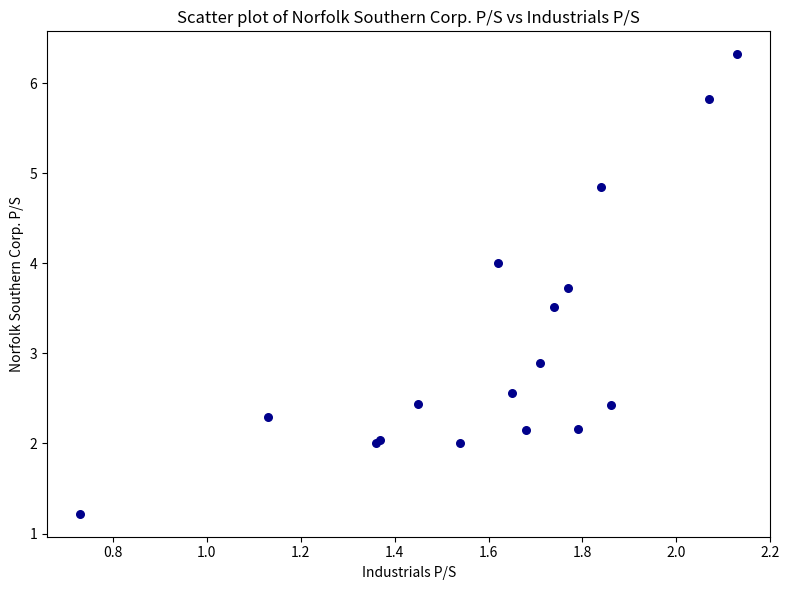

What Y value in the scatter plot is closest to 3?

2.9